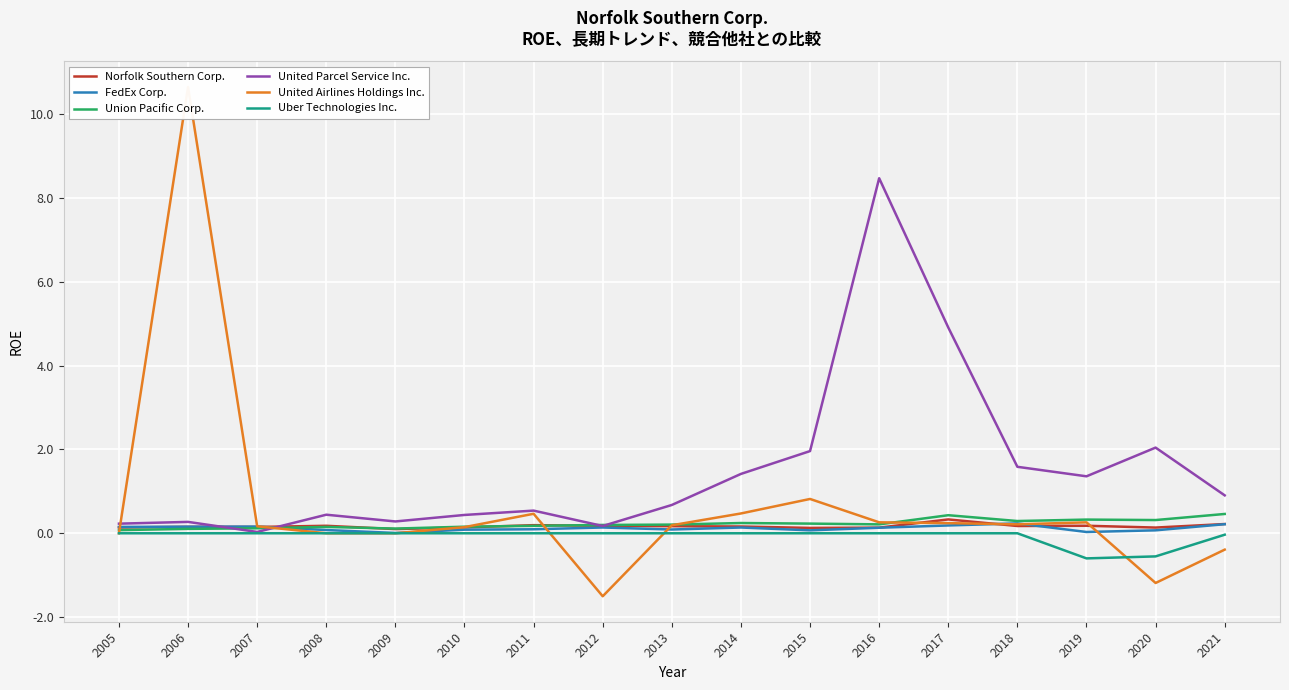

What is the greatest value displayed?

10.6